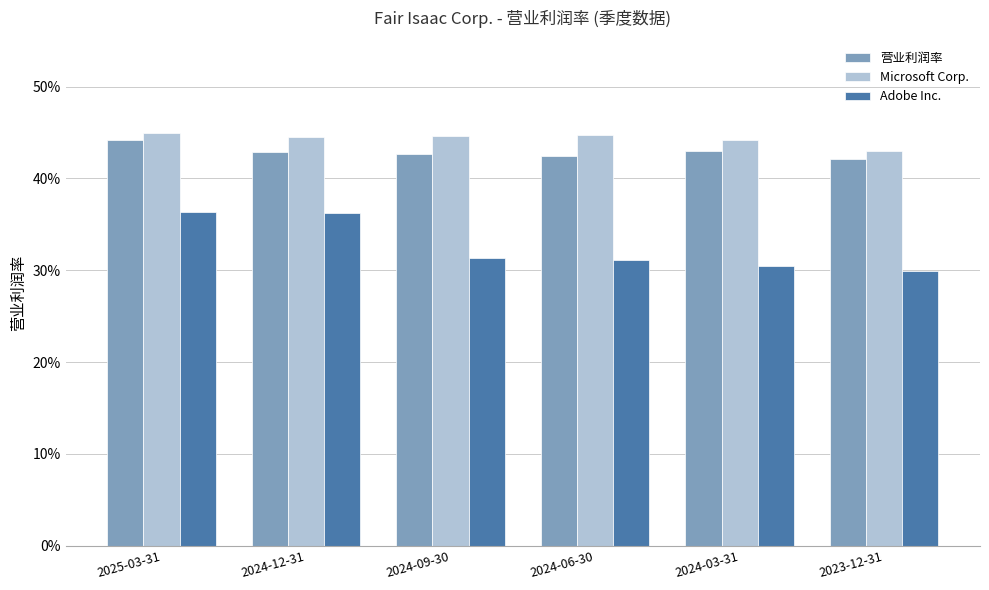

Where is Adobe Inc. nearest to the value 0?

2023-12-31